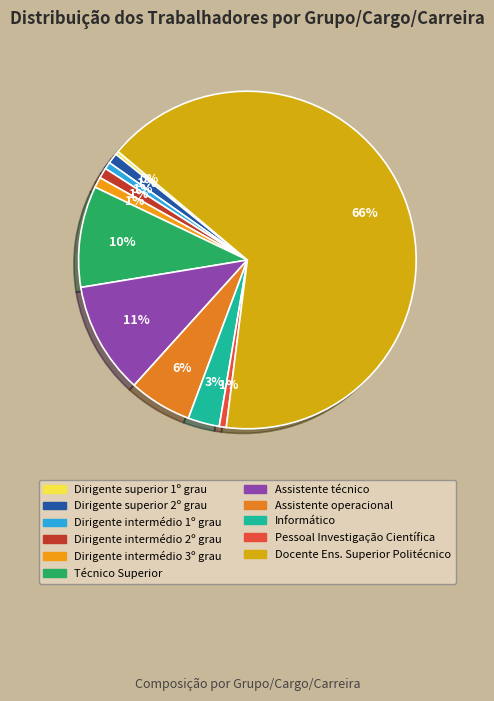

Count the number of slices in the pie.

11